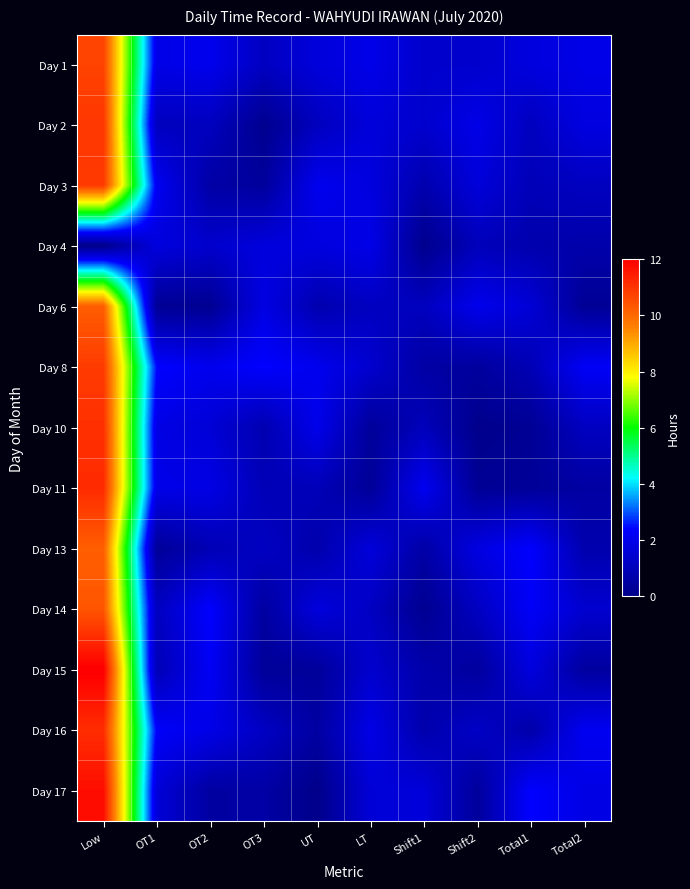

Reading left to right, transcribe all the data shown in this chart.

Day 1: Low=10.7	OT1=1.9	OT2=2.1	OT3=1.2	UT=1.7	LT=2.0	Shift1=1.4	Shift2=1.4	Total1=1.7	Total2=1.9
Day 2: Low=10.9	OT1=1.1	OT2=1.1	OT3=0.1	UT=1.1	LT=1.7	Shift1=1.4	Shift2=2.0	Total1=1.1	Total2=1.8
Day 3: Low=10.9	OT1=2.1	OT2=0.6	OT3=0.4	UT=2.1	LT=1.8	Shift1=0.8	Shift2=1.7	Total1=1.0	Total2=1.1
Day 4: Low=0.0	OT1=1.7	OT2=1.4	OT3=1.7	UT=1.8	LT=2.0	Shift1=0.1	Shift2=1.0	Total1=0.8	Total2=0.7
Day 6: Low=10.2	OT1=0.2	OT2=0.2	OT3=1.9	UT=0.8	LT=1.1	Shift1=1.1	Shift2=2.0	Total1=1.6	Total2=0.2
Day 8: Low=10.9	OT1=2.4	OT2=2.1	OT3=2.4	UT=2.1	LT=1.4	Shift1=0.5	Shift2=0.4	Total1=0.9	Total2=2.3
Day 10: Low=11.1	OT1=1.9	OT2=1.6	OT3=0.8	UT=2.0	LT=0.3	Shift1=1.0	Shift2=0.1	Total1=0.2	Total2=1.1
Day 11: Low=11.2	OT1=2.0	OT2=1.9	OT3=0.9	UT=1.0	LT=0.3	Shift1=2.1	Shift2=0.2	Total1=0.3	Total2=0.5
Day 13: Low=10.2	OT1=0.3	OT2=0.9	OT3=1.2	UT=0.7	LT=1.7	Shift1=0.6	Shift2=1.8	Total1=2.4	Total2=0.8
Day 14: Low=10.4	OT1=1.1	OT2=2.4	OT3=0.5	UT=1.7	LT=1.2	Shift1=0.1	Shift2=1.2	Total1=2.3	Total2=1.4
Day 15: Low=12.0	OT1=0.9	OT2=2.2	OT3=0.3	UT=0.3	LT=1.4	Shift1=0.7	Shift2=0.4	Total1=1.7	Total2=0.4
Day 16: Low=11.1	OT1=2.3	OT2=1.9	OT3=1.2	UT=0.5	LT=1.9	Shift1=0.7	Shift2=1.3	Total1=0.7	Total2=2.1
Day 17: Low=11.7	OT1=1.6	OT2=0.5	OT3=0.6	UT=0.0	LT=1.6	Shift1=1.7	Shift2=0.4	Total1=2.4	Total2=1.9